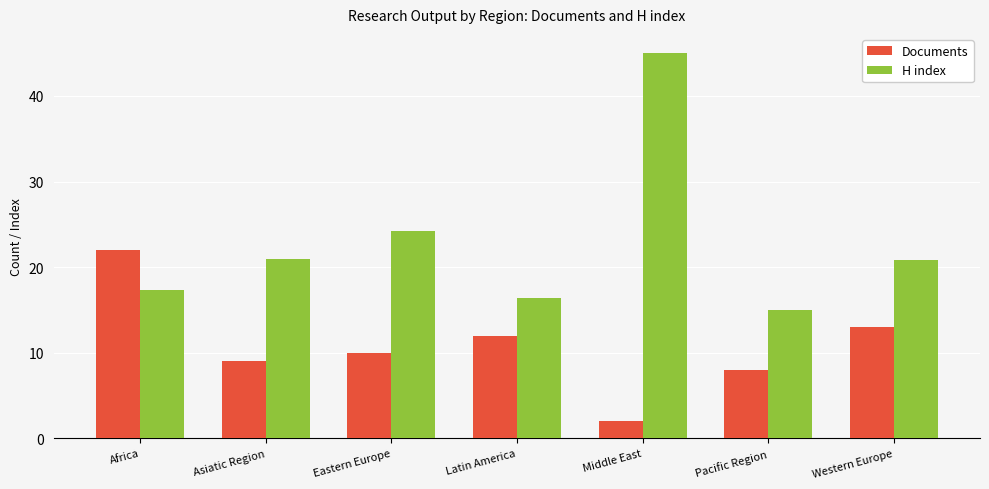

How many bars are there in each group?

2